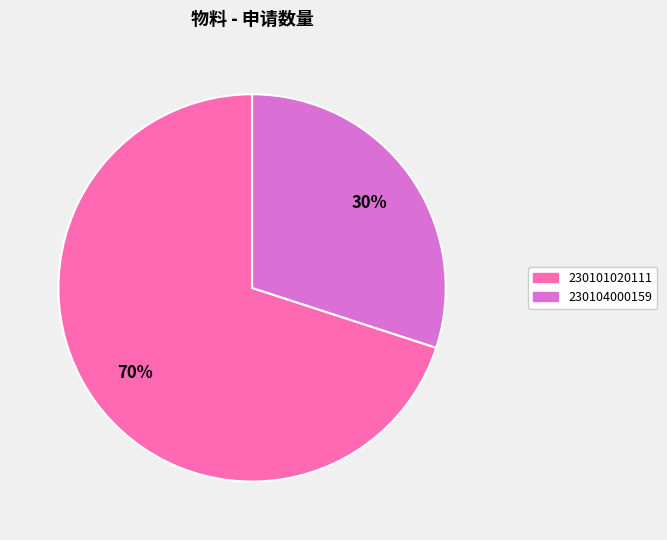

Which category accounts for the majority?

230101020111